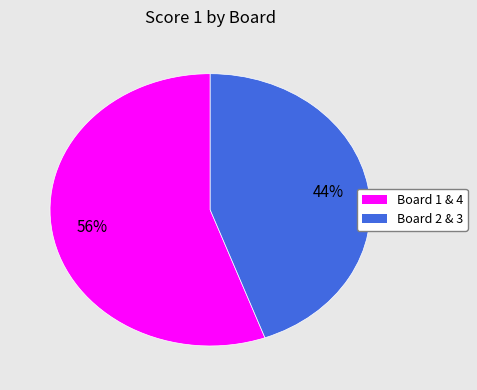

Is there any slice that represents more than half of the pie?

Yes